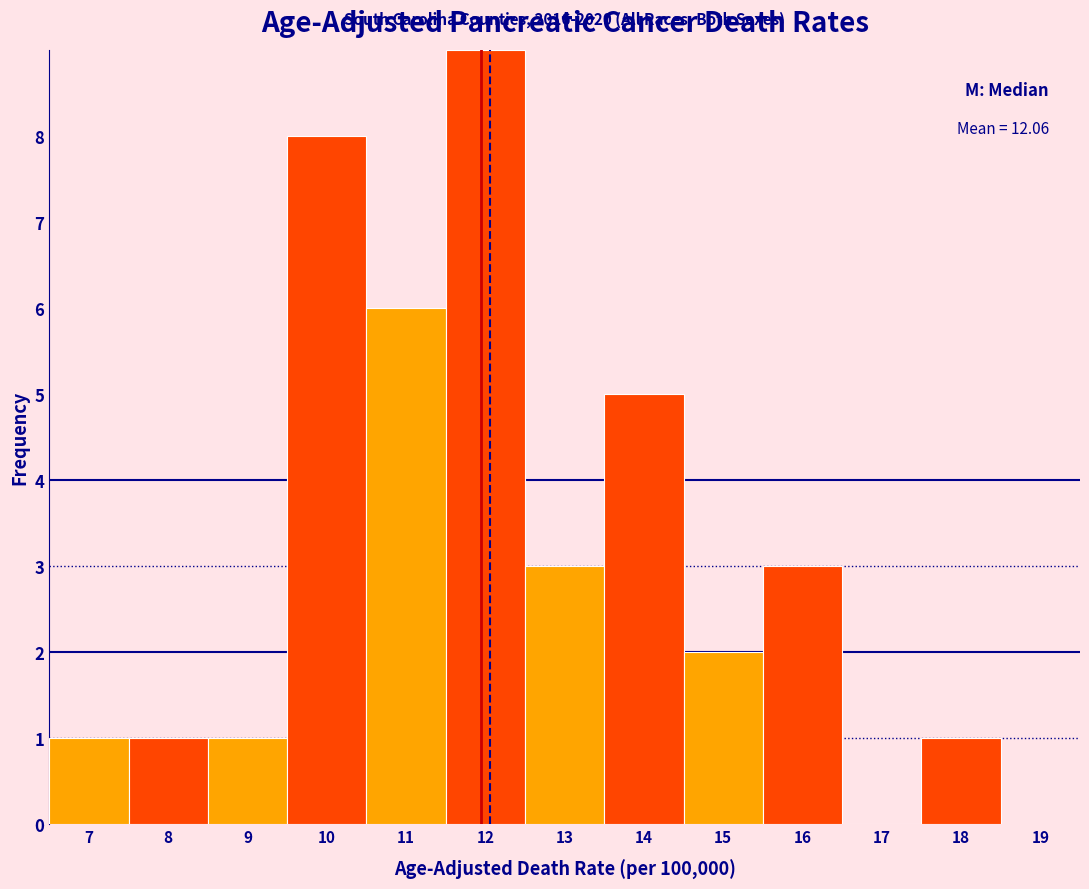

Which range on the x-axis has the tallest bar?

11.5 to 12.5